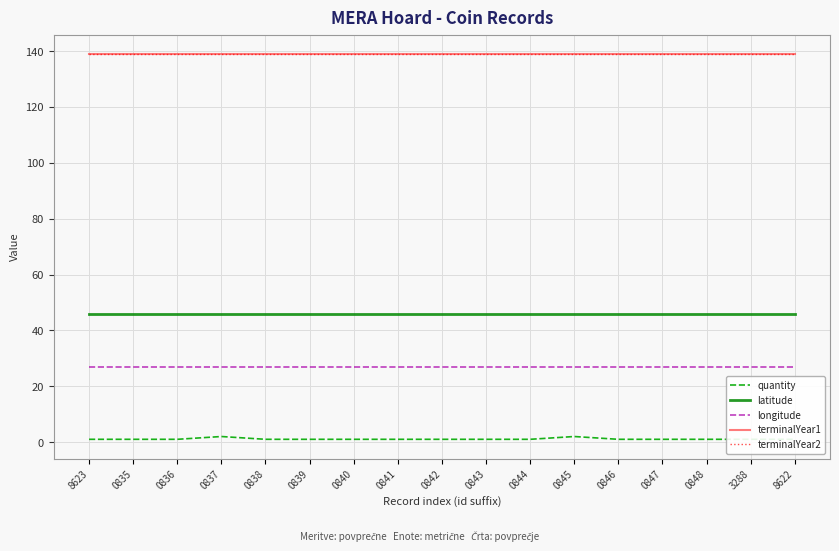

Which series has the largest range (max minus min)?

quantity